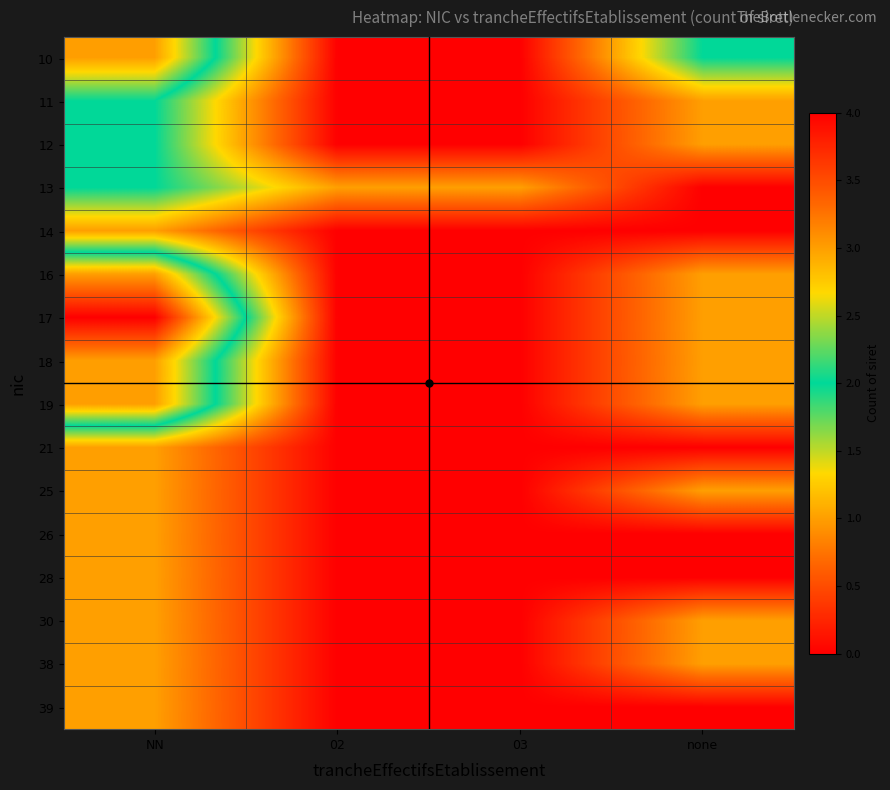

What is the spread (max minus min) of values at none?

2